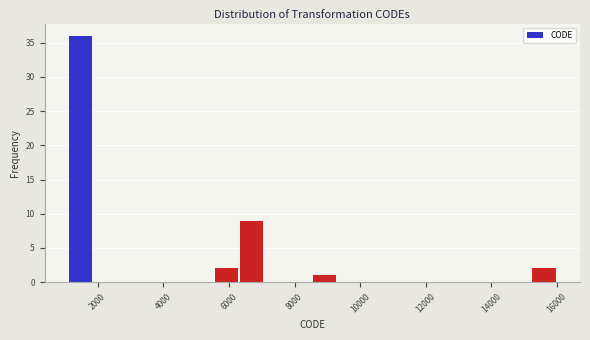

Read against the x-axis, roughly where is the centre of the tallest bar?

1400